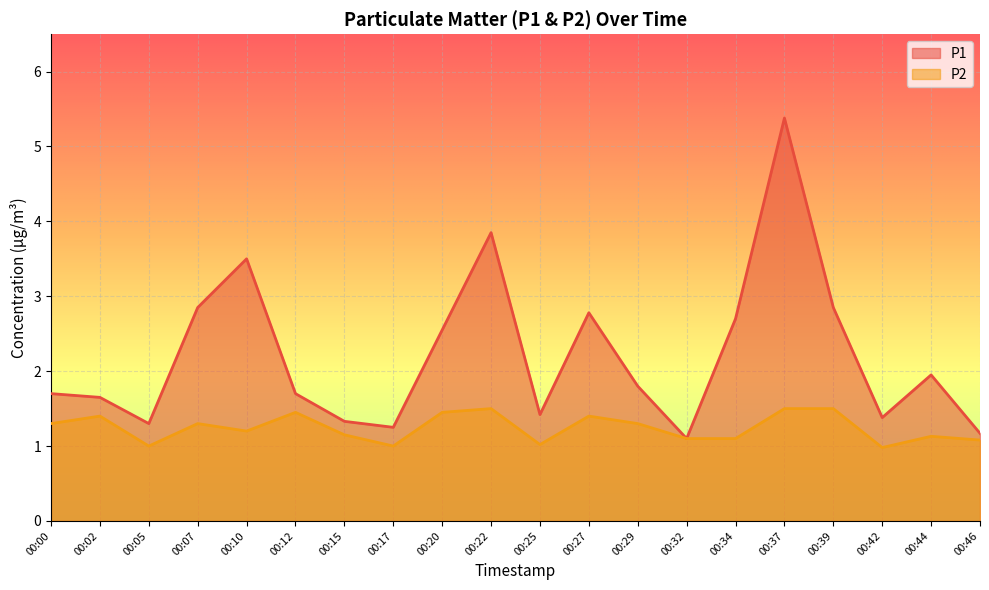

Which category has the lowest value across all series?

00:42